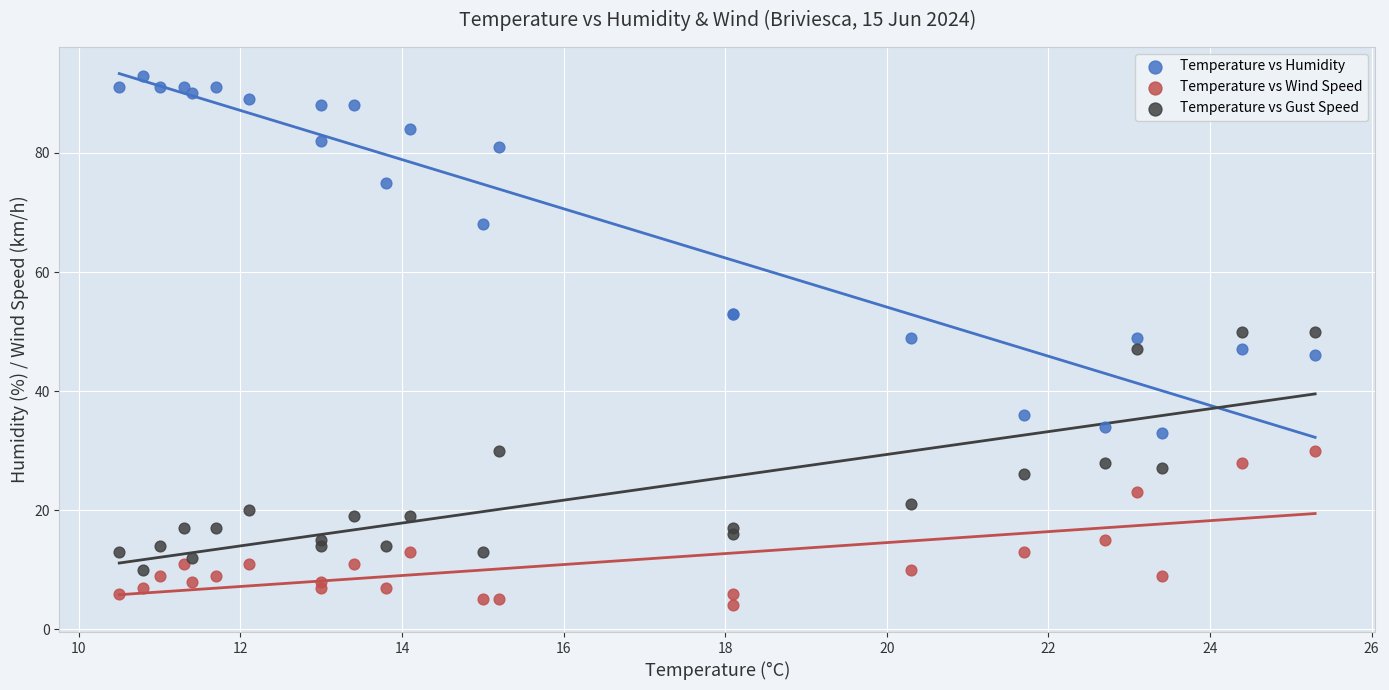

In the Temperature vs Humidity series, what Y value is closest to 63?

68